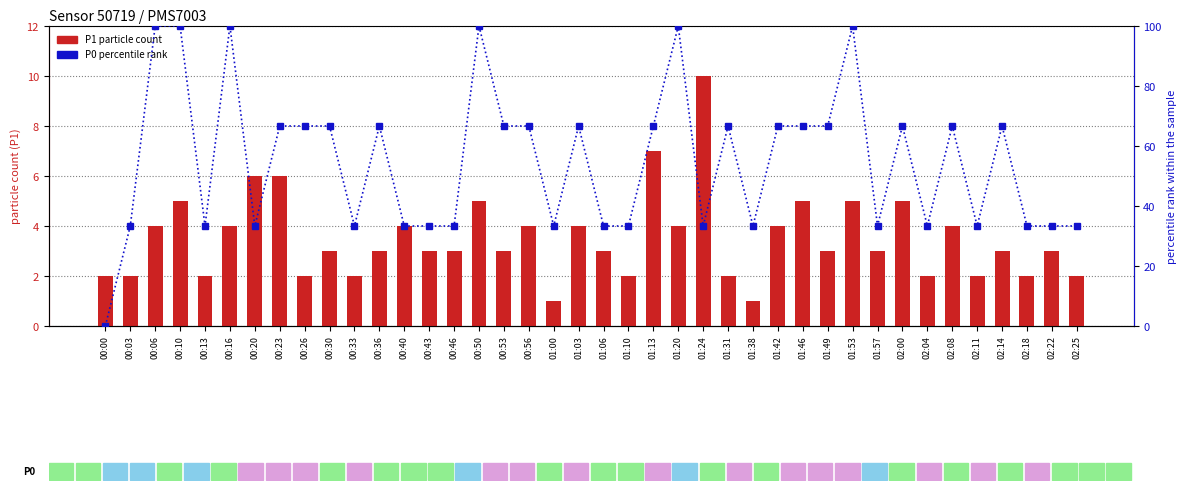

Reading left to right, what are all the values shown in this chart?

P1 (particle count): 00:00=2.0	00:03=2.0	00:06=4.0	00:10=5.0	00:13=2.0	00:16=4.0	00:20=6.0	00:23=6.0	00:26=2.0	00:30=3.0	00:33=2.0	00:36=3.0	00:40=4.0	00:43=3.0	00:46=3.0	00:50=5.0	00:53=3.0	00:56=4.0	01:00=1.0	01:03=4.0	01:06=3.0	01:10=2.0	01:13=7.0	01:20=4.0	01:24=10.0	01:31=2.0	01:38=1.0	01:42=4.0	01:46=5.0	01:49=3.0	01:53=5.0	01:57=3.0	02:00=5.0	02:04=2.0	02:08=4.0	02:11=2.0	02:14=3.0	02:18=2.0	02:22=3.0	02:25=2.0
P0 percentile rank: 00:00=0.0	00:03=33.3	00:06=100.0	00:10=100.0	00:13=33.3	00:16=100.0	00:20=33.3	00:23=66.7	00:26=66.7	00:30=66.7	00:33=33.3	00:36=66.7	00:40=33.3	00:43=33.3	00:46=33.3	00:50=100.0	00:53=66.7	00:56=66.7	01:00=33.3	01:03=66.7	01:06=33.3	01:10=33.3	01:13=66.7	01:20=100.0	01:24=33.3	01:31=66.7	01:38=33.3	01:42=66.7	01:46=66.7	01:49=66.7	01:53=100.0	01:57=33.3	02:00=66.7	02:04=33.3	02:08=66.7	02:11=33.3	02:14=66.7	02:18=33.3	02:22=33.3	02:25=33.3